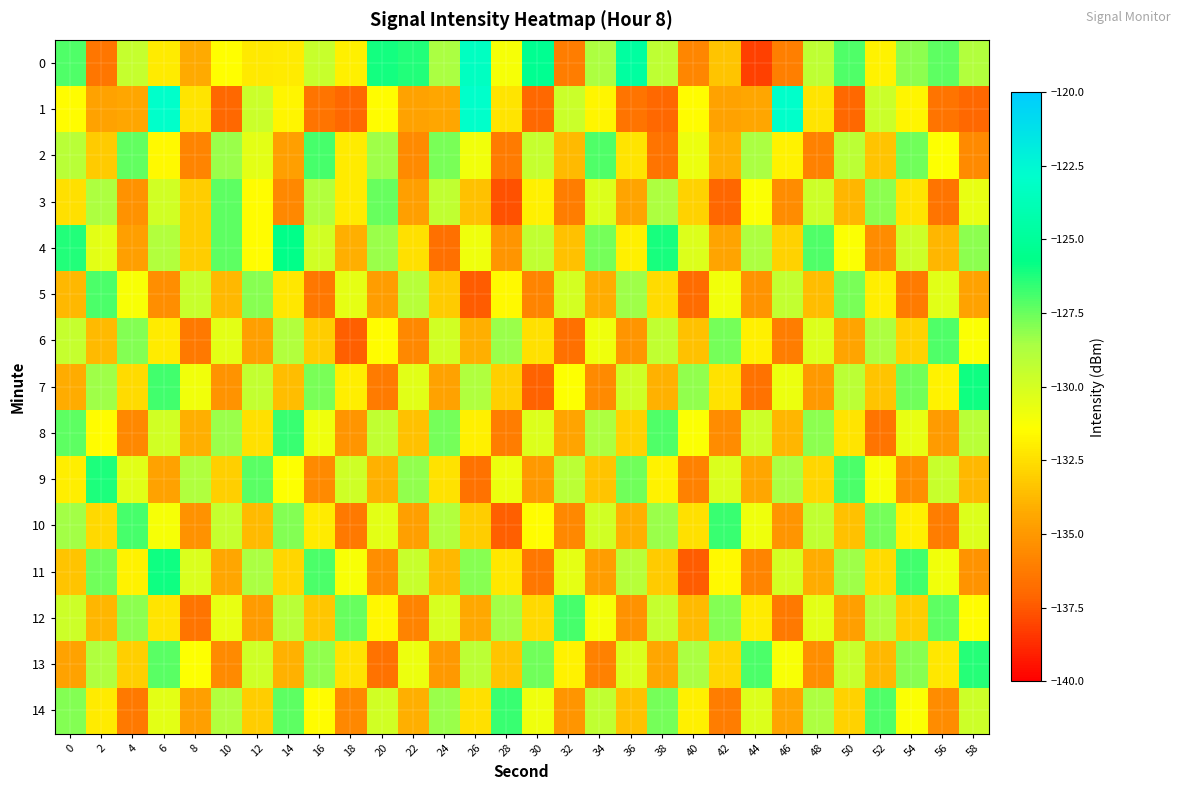

How many distinct data groups are displayed?

15